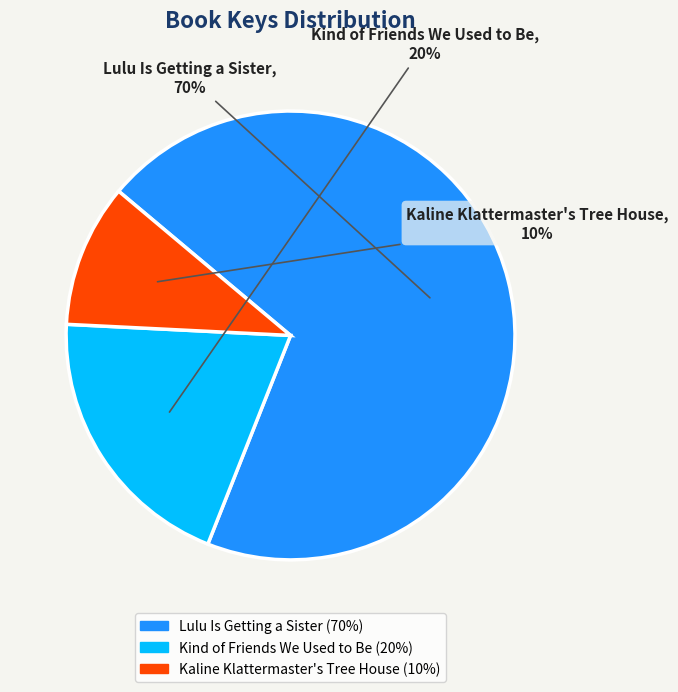

To the nearest percent, what is the difference between the largest and smallest slice percentages?

60%